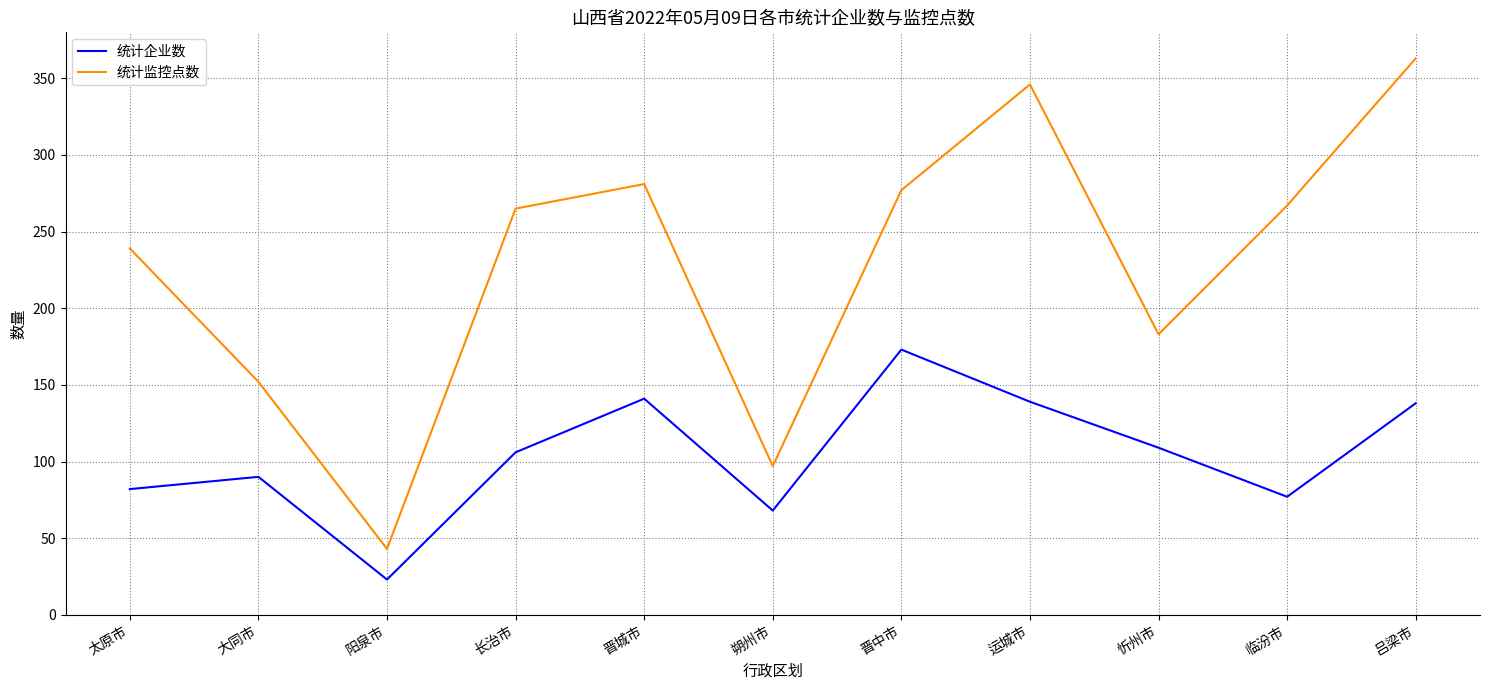

Between 阳泉市 and 长治市, which series saw the biggest shift?

统计监控点数